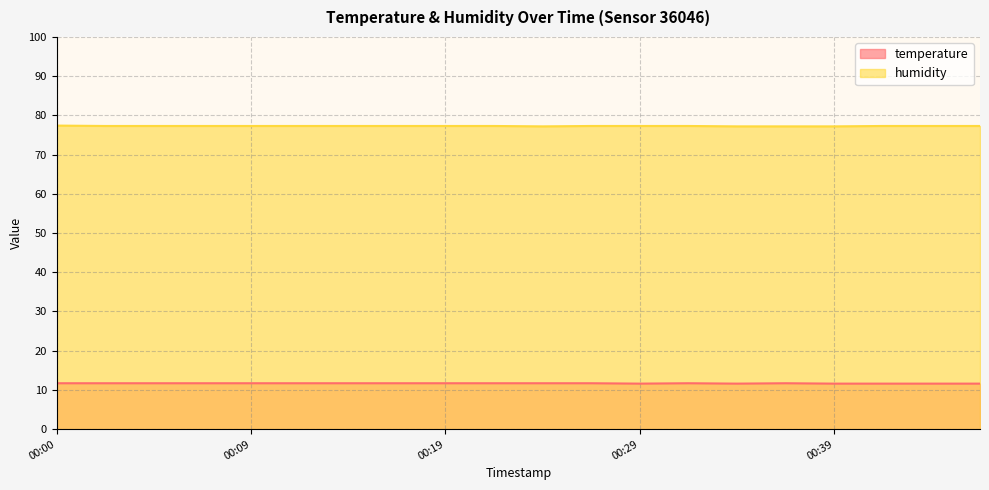

What is the value of the temperature point at the 3rd from the left?

11.7